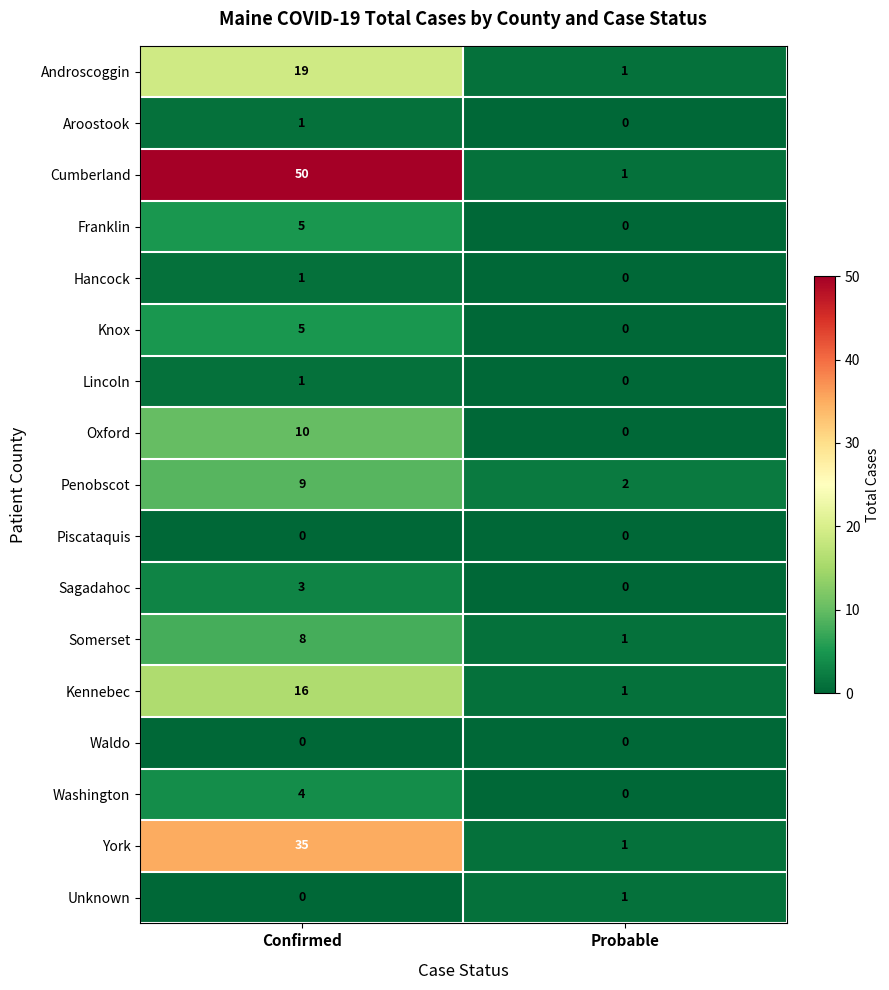

What is the difference between the highest and lowest values at Confirmed?

50